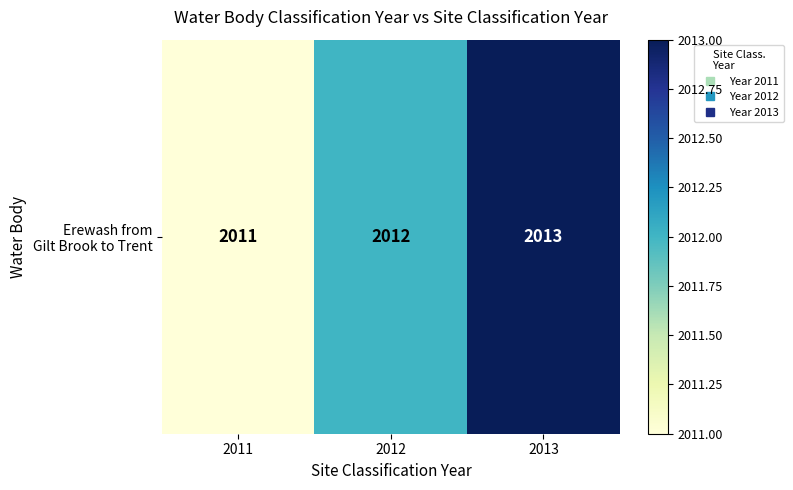

What is the change in value from 2011 to 2013?

+2